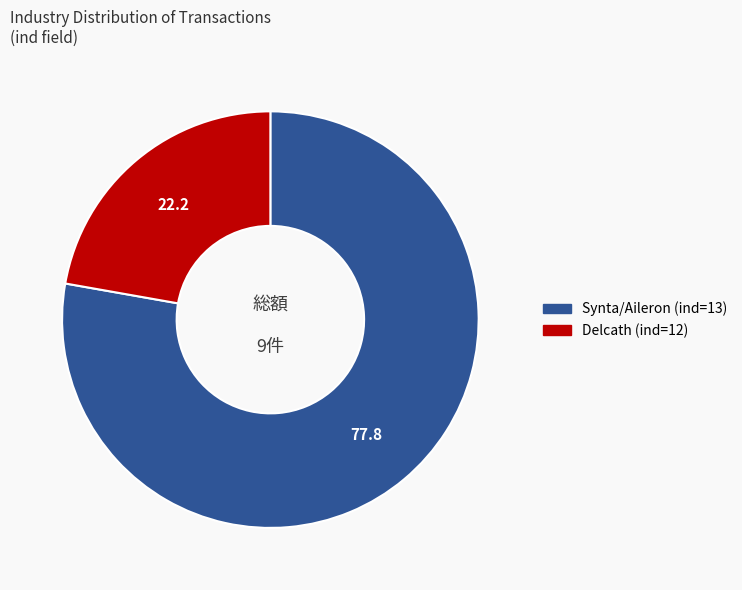

Is there any slice that represents more than half of the pie?

Yes